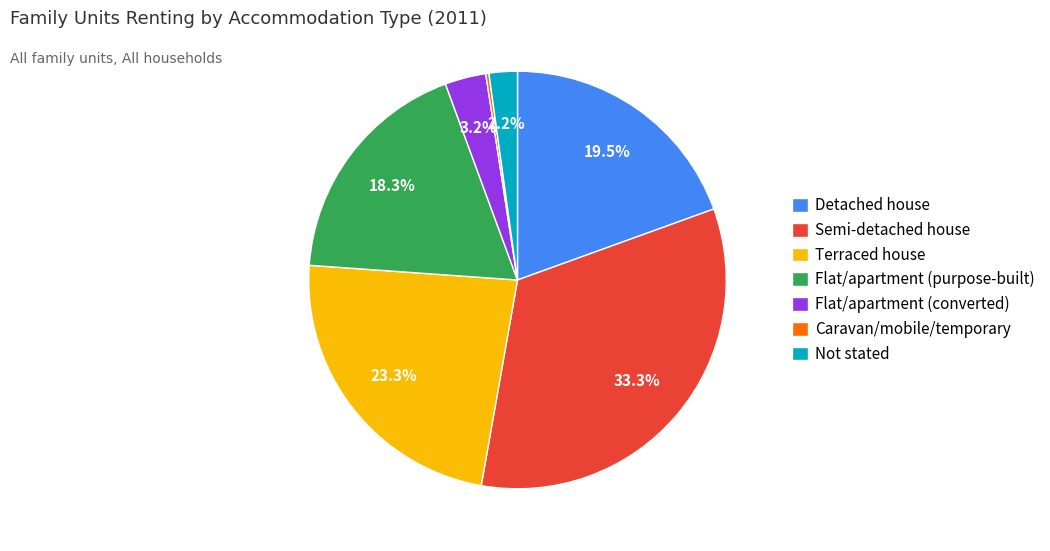

Do Flat/apartment (converted) and Terraced house together represent more than half of the pie?

No